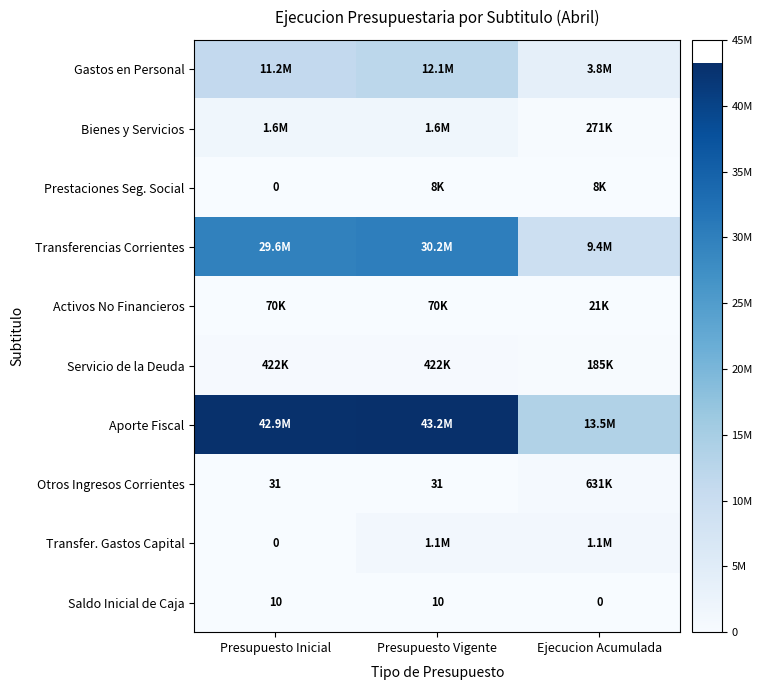

What is the total value across all series at Presupuesto Vigente?

88692890